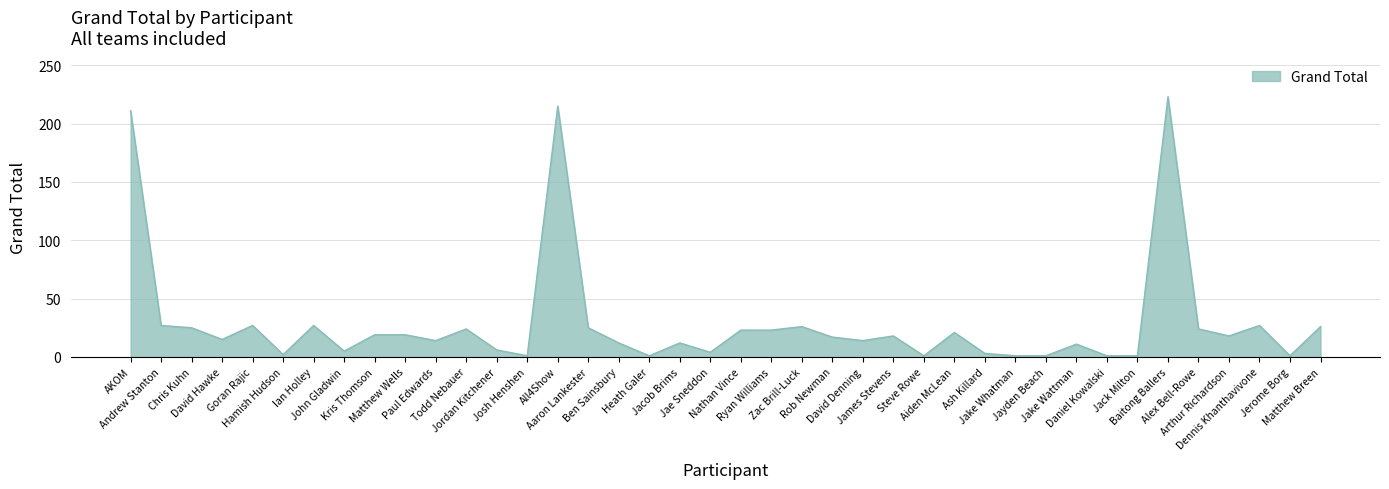

How many lines are shown in the chart?

1